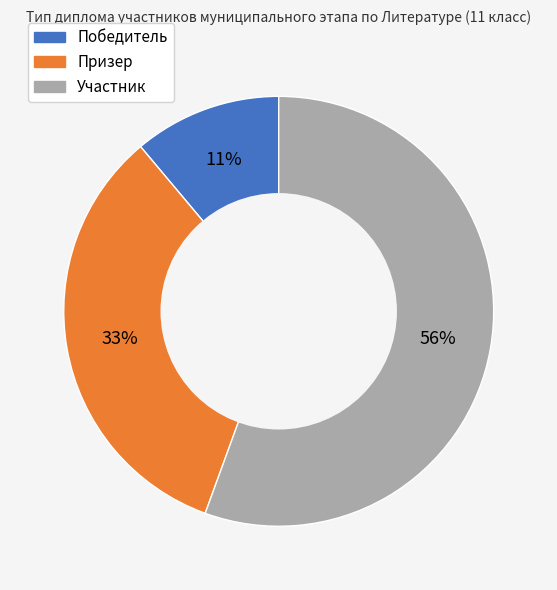

Rank the categories by value from highest to lowest.

Участник, Призер, Победитель